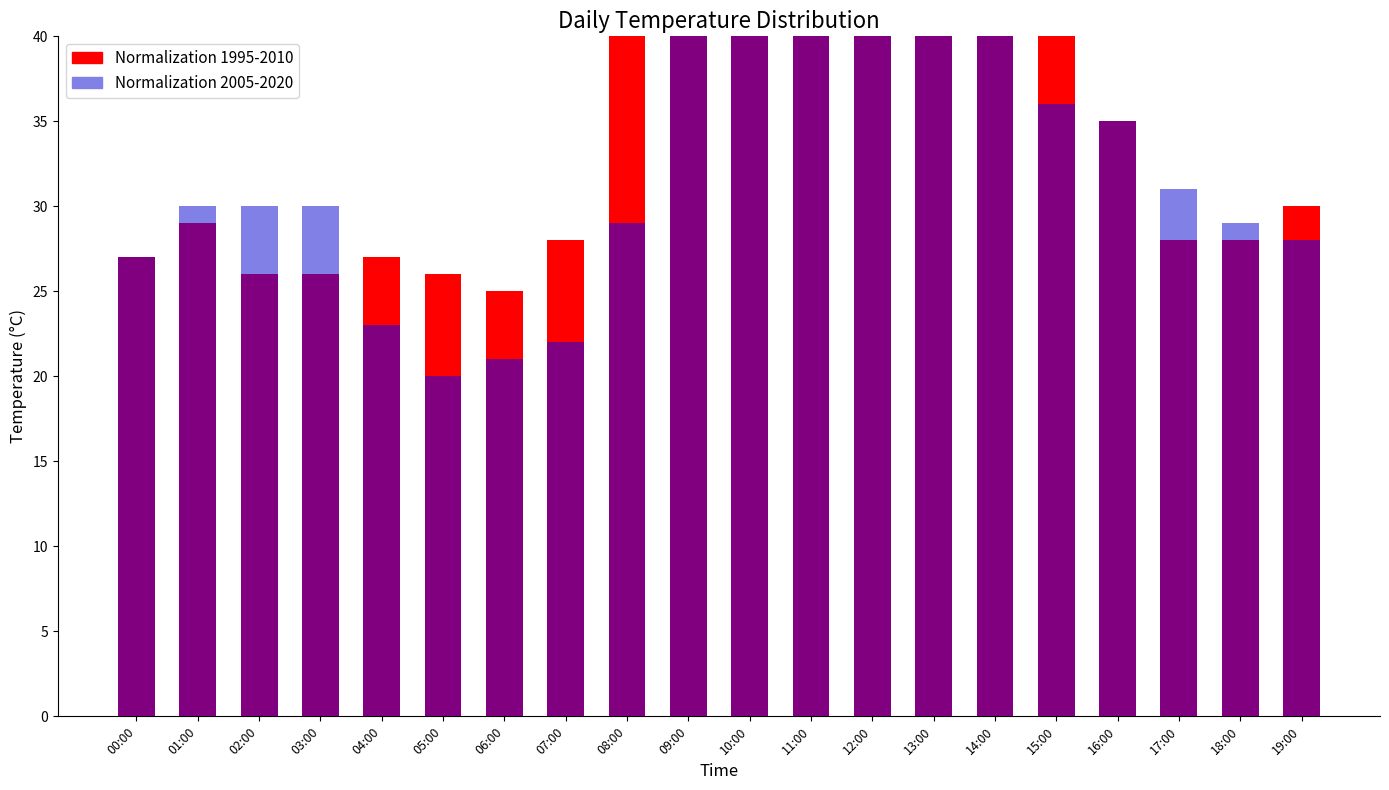

How many data points does each series have?

20